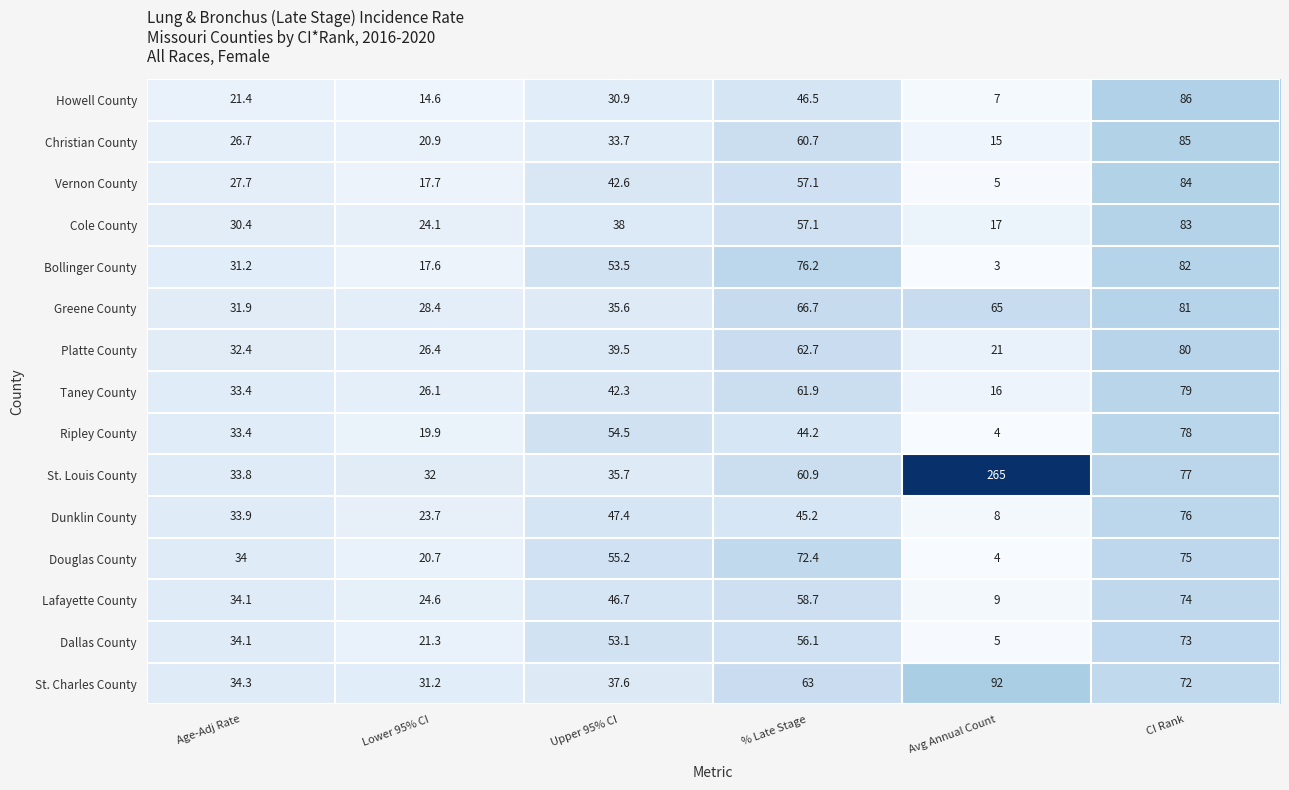

What is the smallest value displayed?

3.0